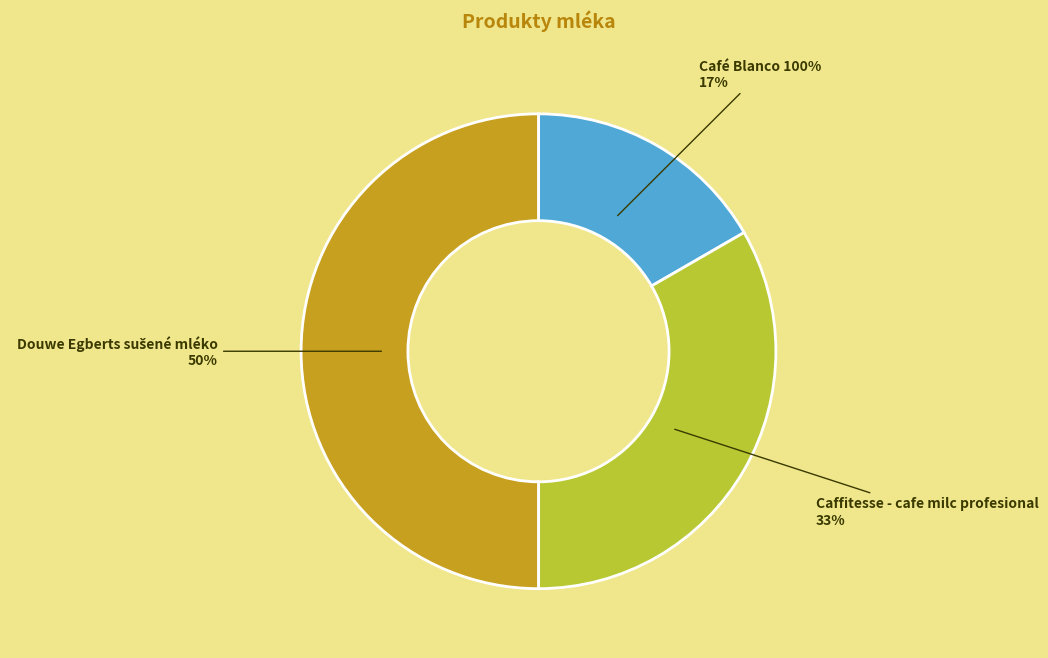

The Café Blanco 100% slice represents 17% of the pie. True or false?

True